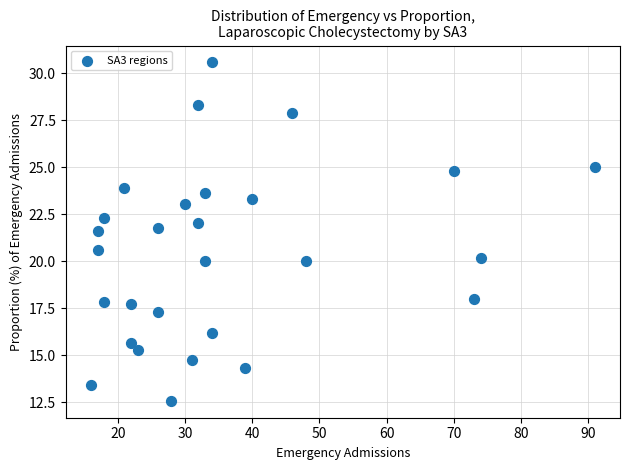

What is the range of Y values (max minus min)?

18.0